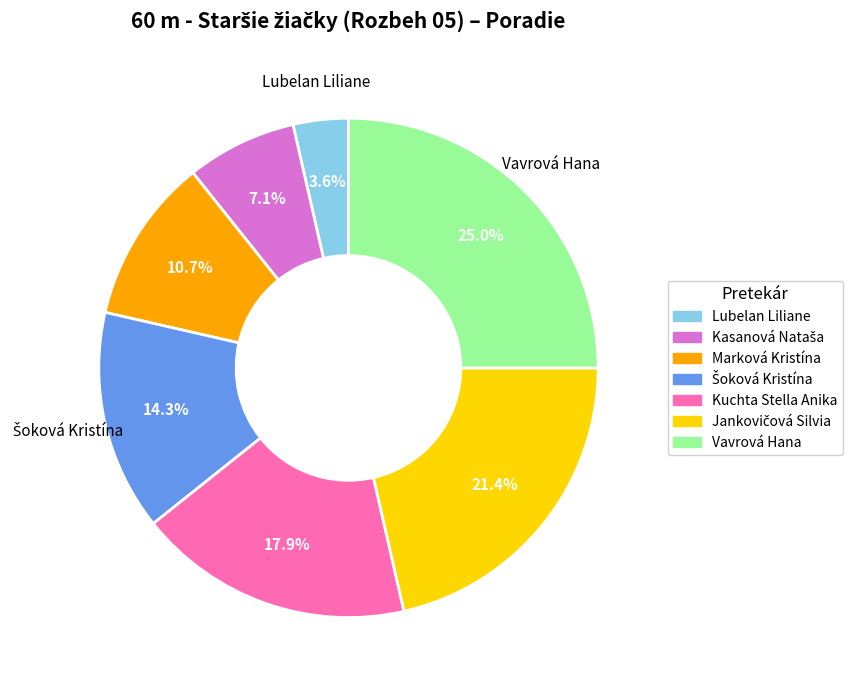

Is there any slice that represents more than half of the pie?

No